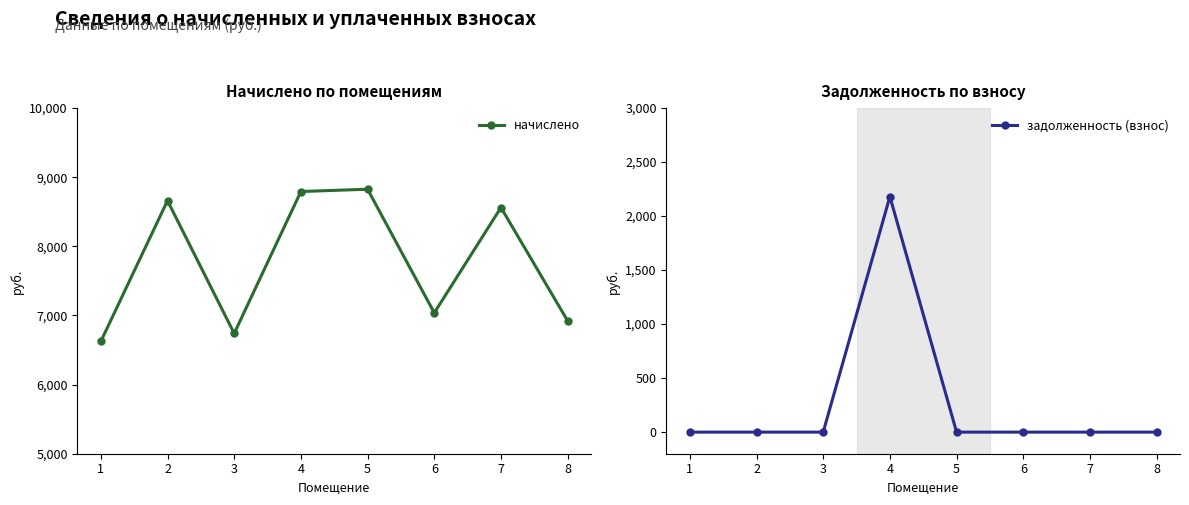

How many values in the начислено series are below 8561?

4